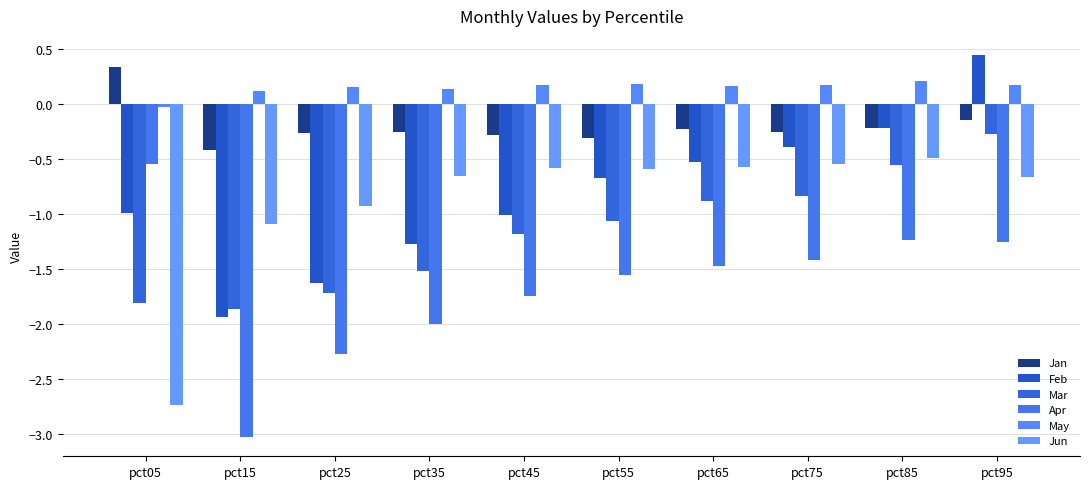

What is the greatest value displayed?

0.4